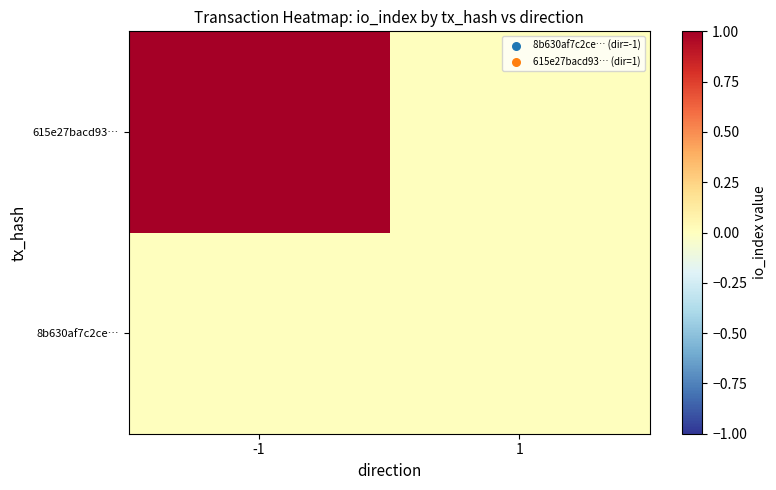

At which category does the chart reach its peak across all series?

-1